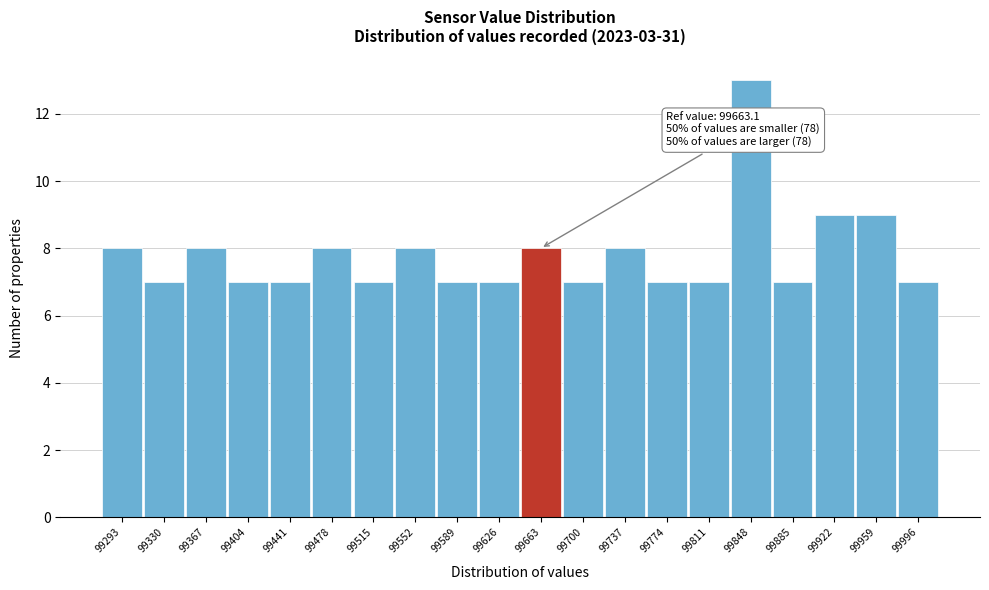

Which range on the x-axis has the tallest bar?

99830 to 99865